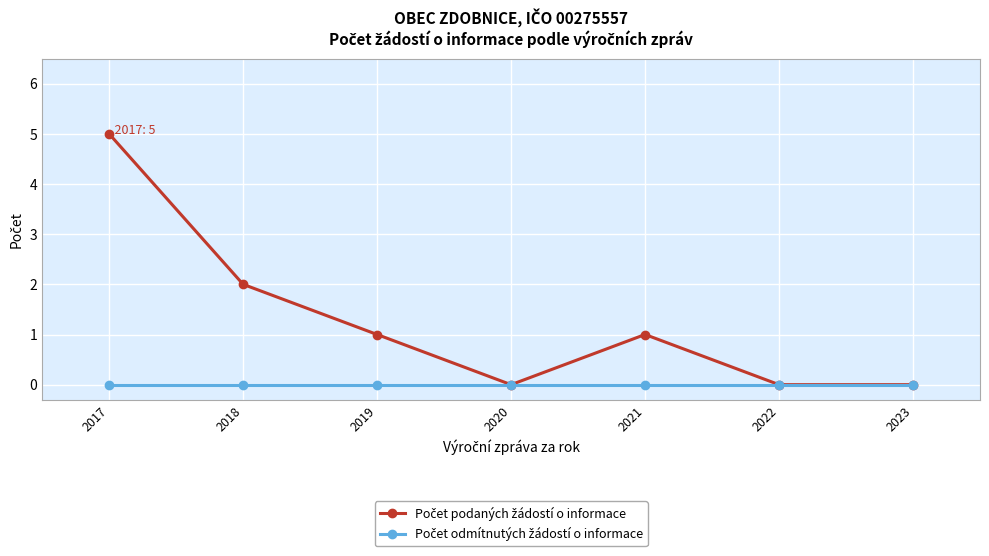

At which category is the sum across all series the highest?

2017